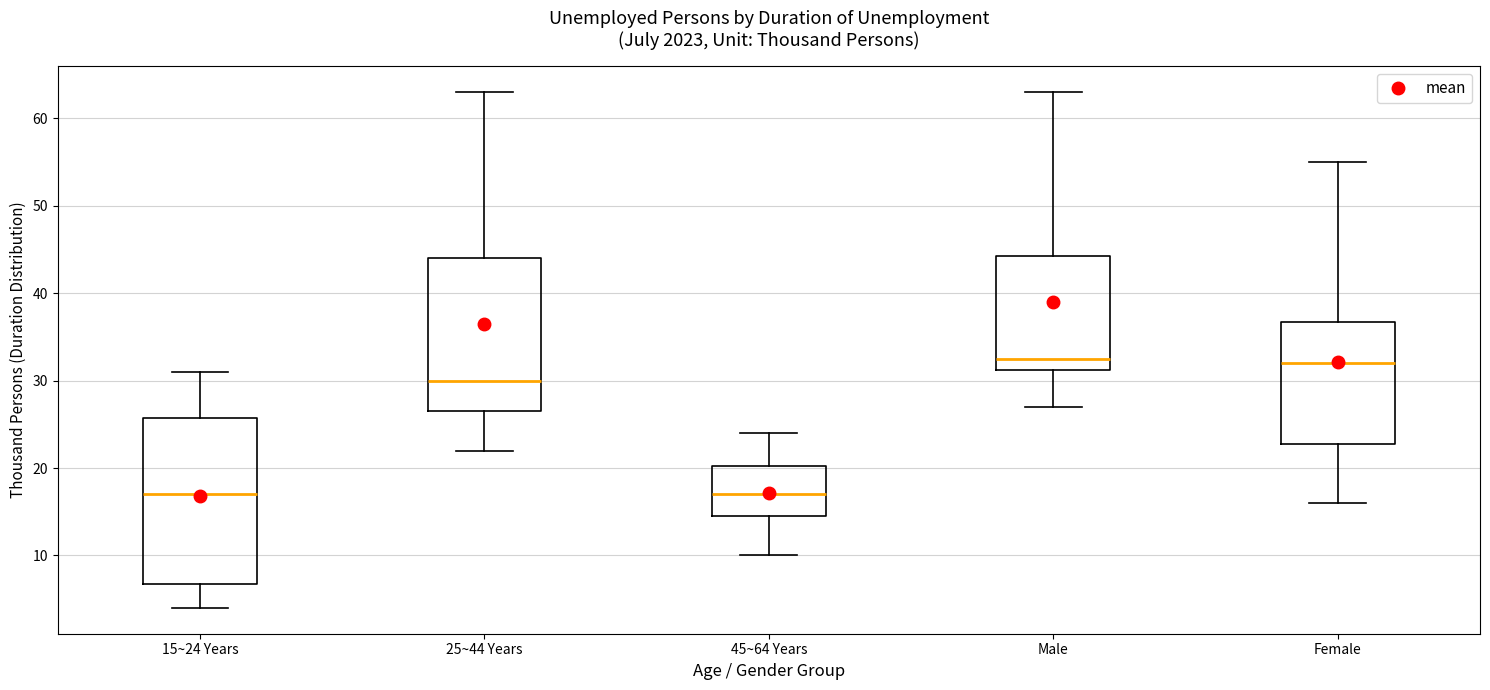

Comparing the boxes themselves (not the whiskers), which one is the tallest?

15~24 Years